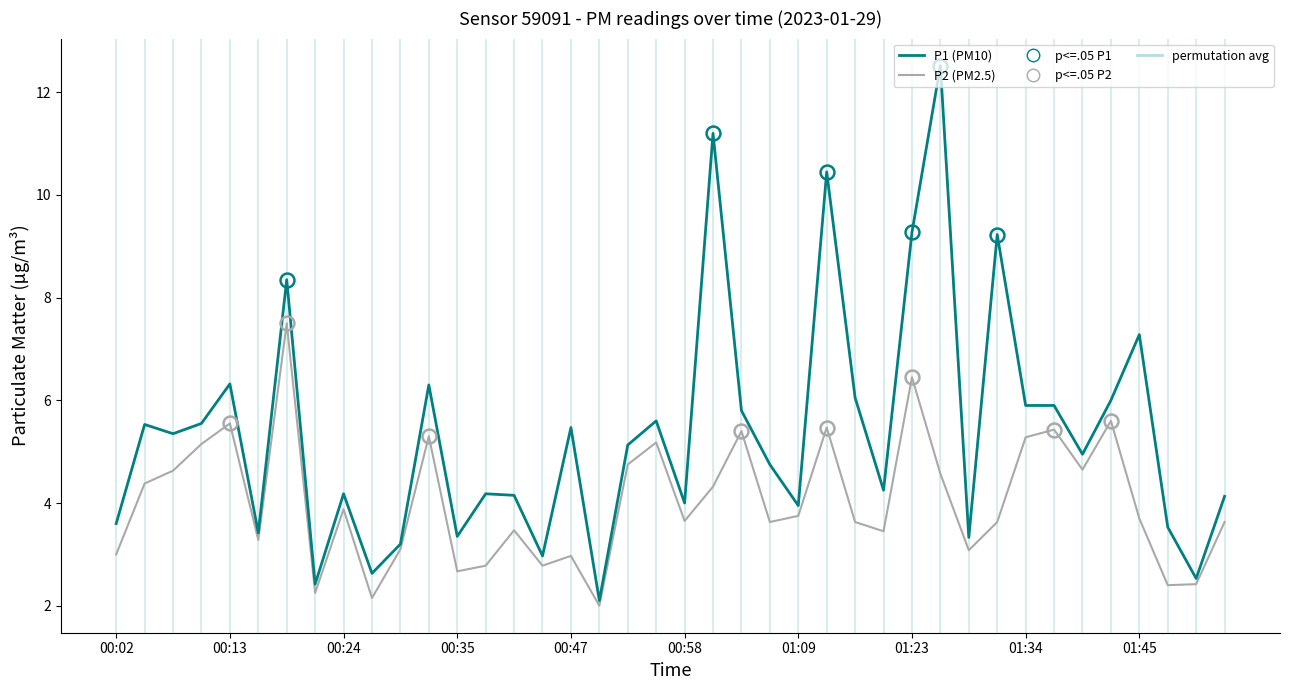

List the series in order of their overall mean, lowest first.

P2 (PM2.5), P1 (PM10)